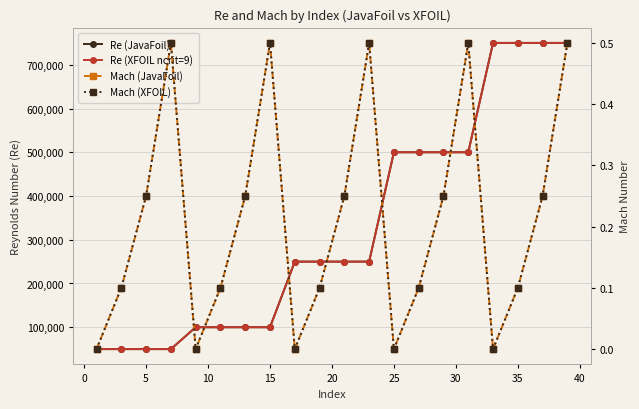

True or false: Re (JavaFoil) has more than 2 points higher than both neighbors.

False